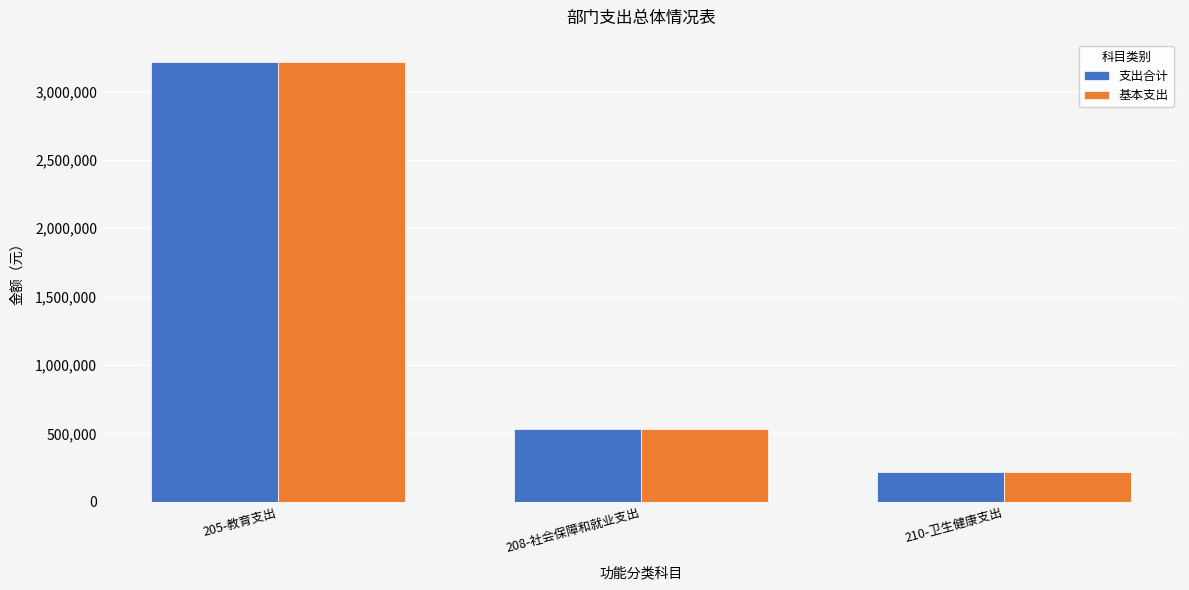

What is the label of the 2nd bar from the right?

208-社会保障和就业支出